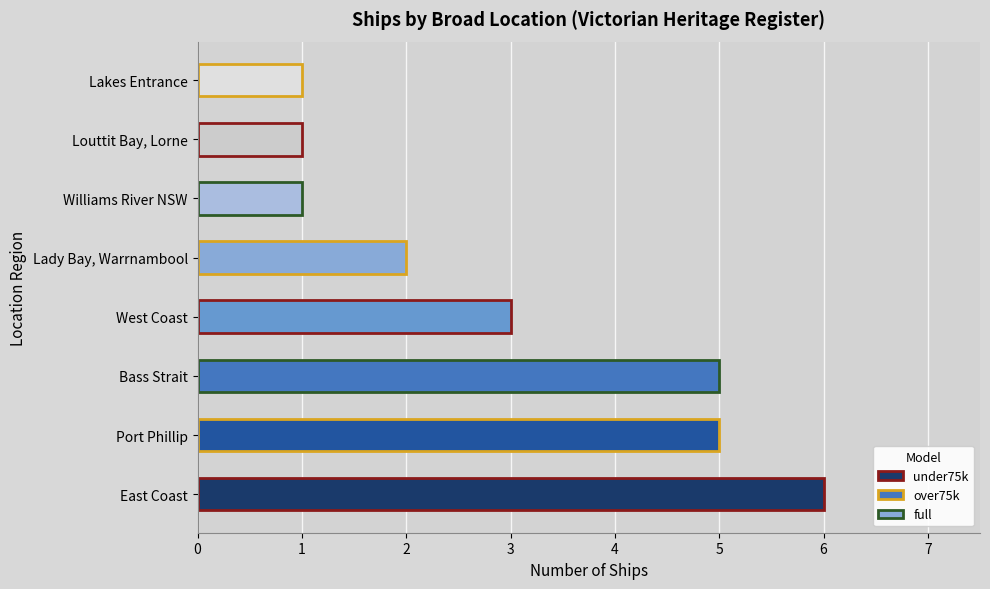

What is the difference between the second highest and second lowest values?

4